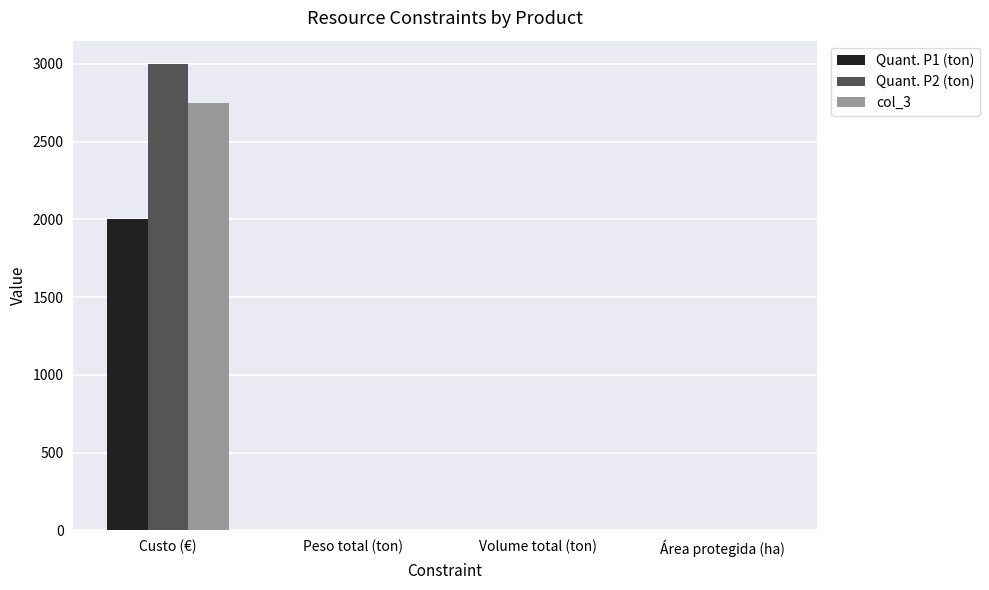

How many categories are shown in the chart?

4